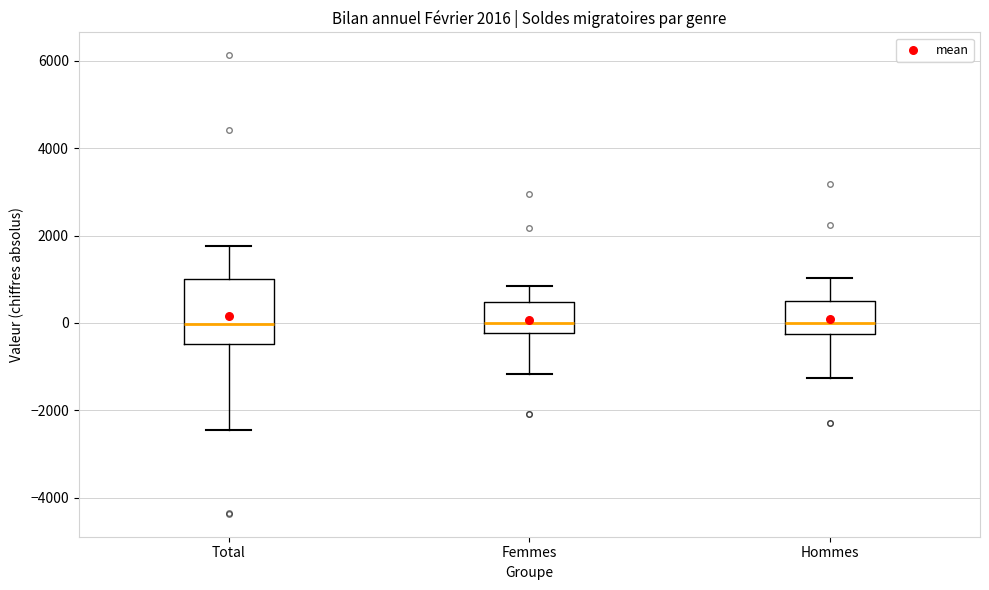

Comparing the boxes themselves (not the whiskers), which one is the tallest?

Total